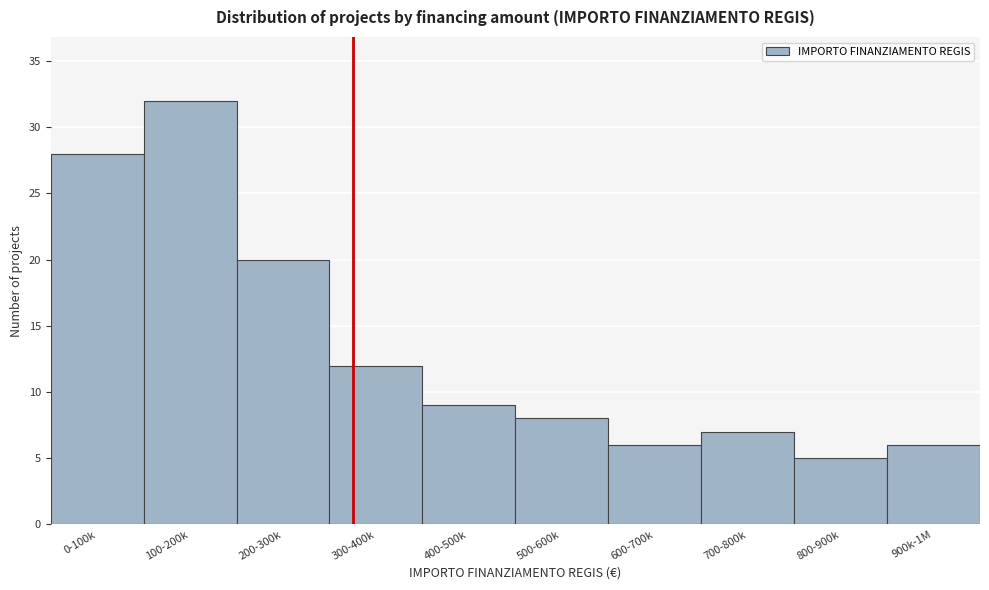

Reading right to left, transcribe all the data shown in this chart.

6	5	7	6	8	9	12	20	32	28